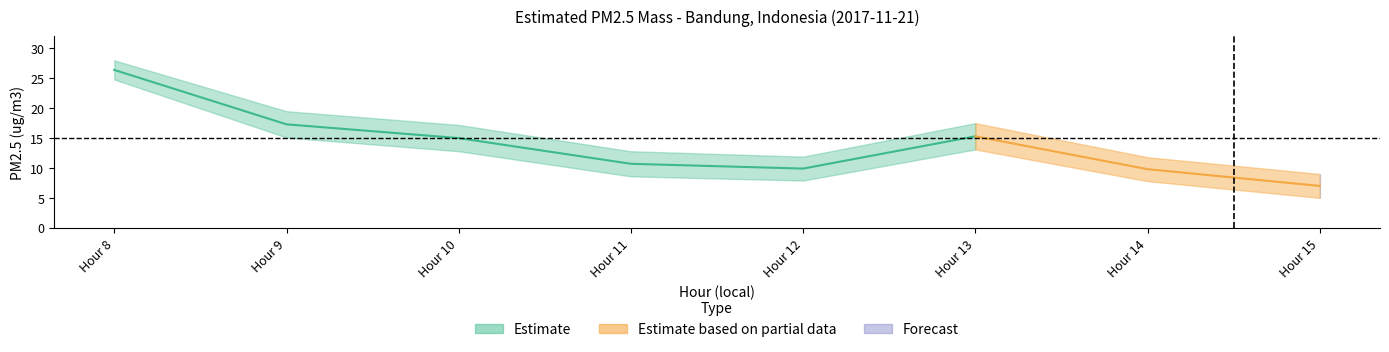

How many data points in PM2.5 Lower are above 12?

4